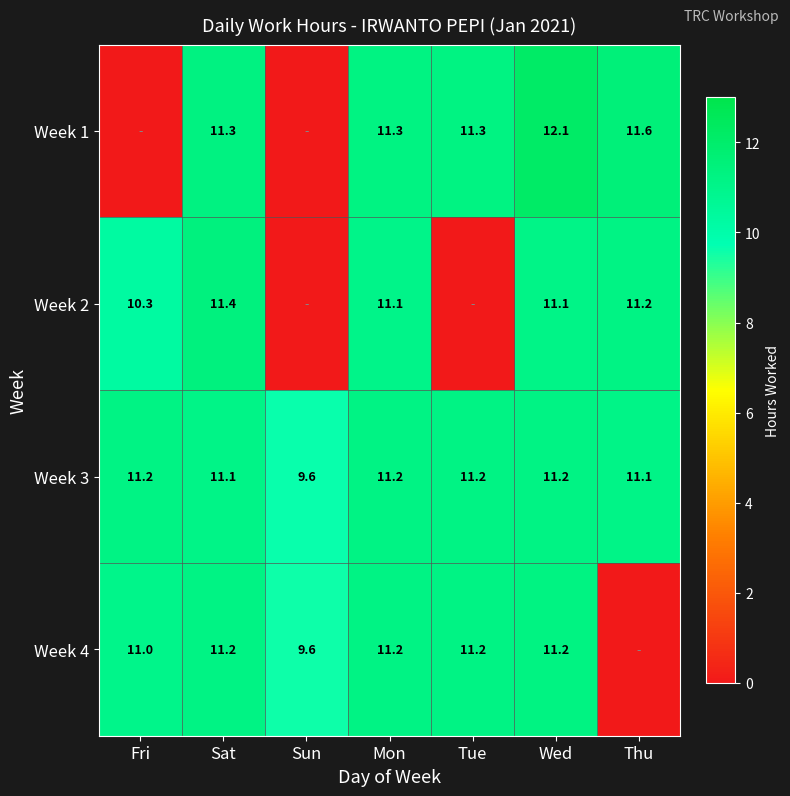

Is it true that Week 4 equals 7.5 at Tue?

False